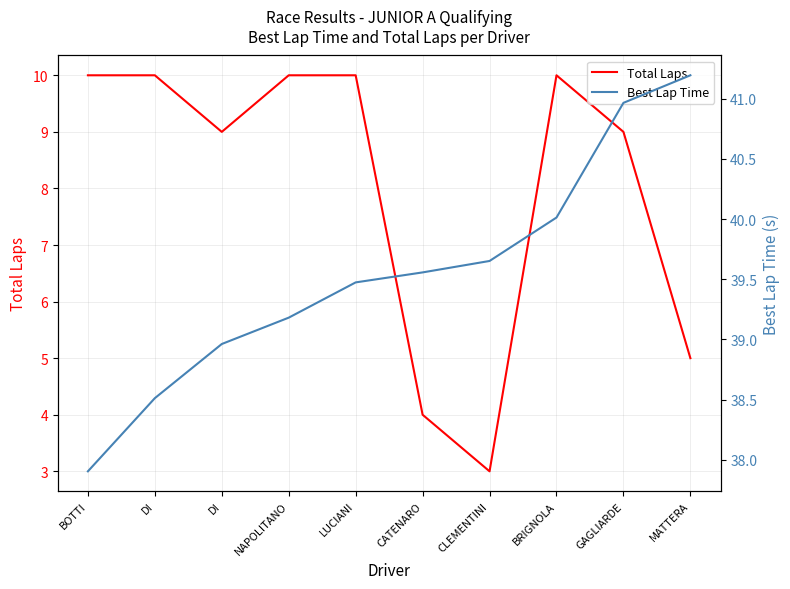

Does the chart display data point markers on the line(s)?

No